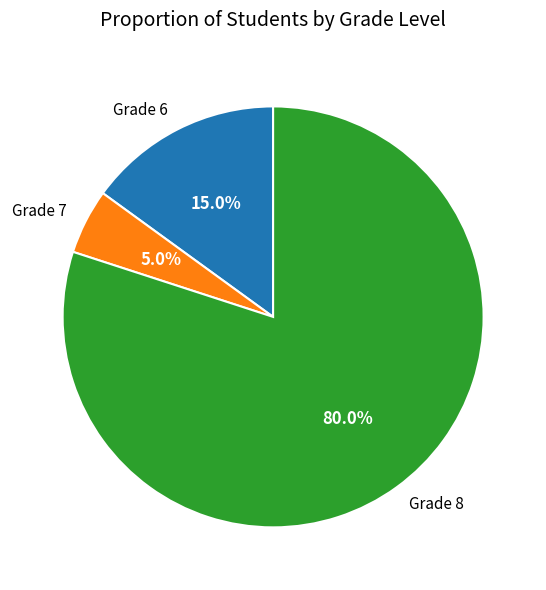

Is there any slice that represents more than half of the pie?

Yes